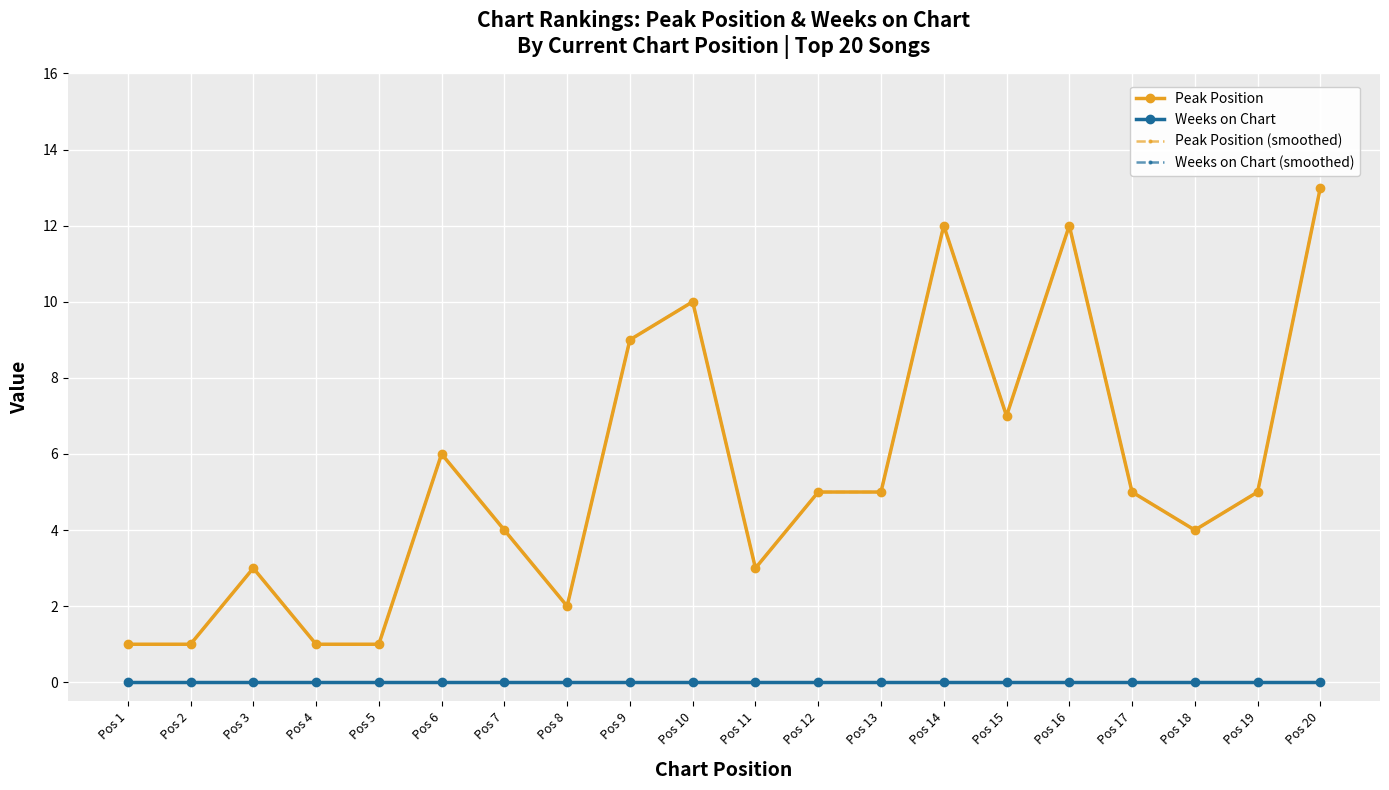

Is the value of Peak Position (smoothed) at Pos 10 greater than the value of Weeks on Chart (smoothed) at Pos 16?

Yes